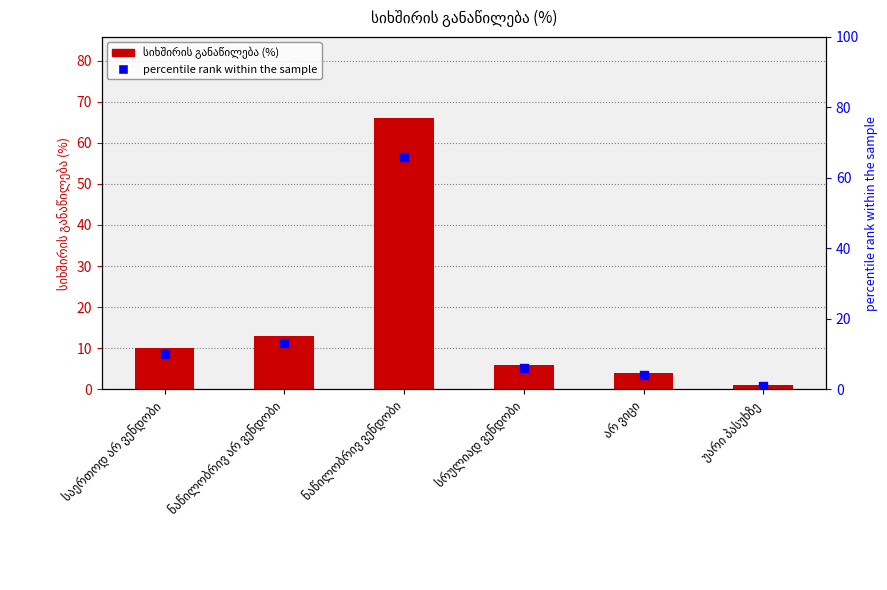

Is the value of percentile rank within the sample at უარი პასუხზე greater than the value of სიხშირის განაწილება (%) at არ ვიცი?

No